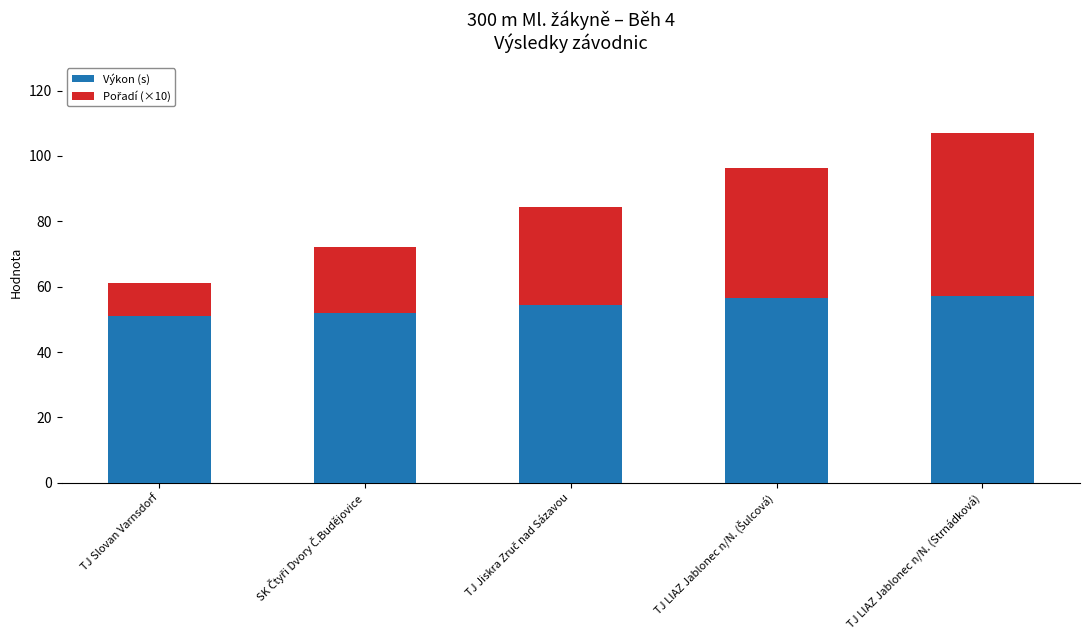

What is the highest value of the Výkon (s) series?

57.1